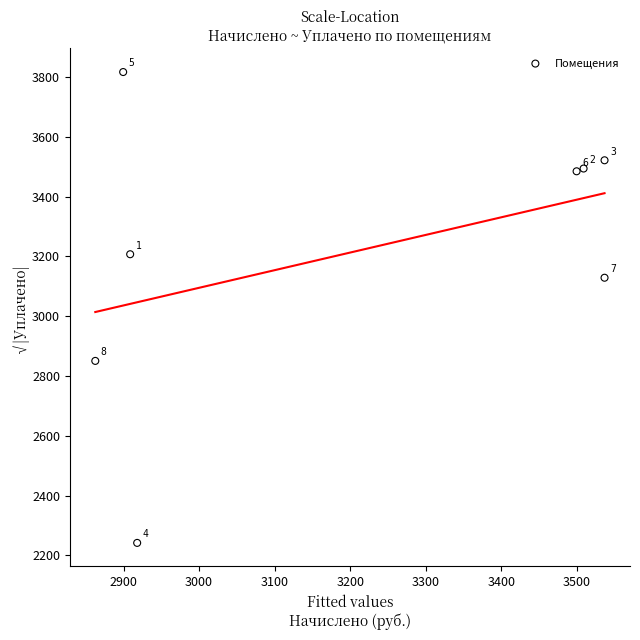

What is the range of X values (max minus min)?

674.1